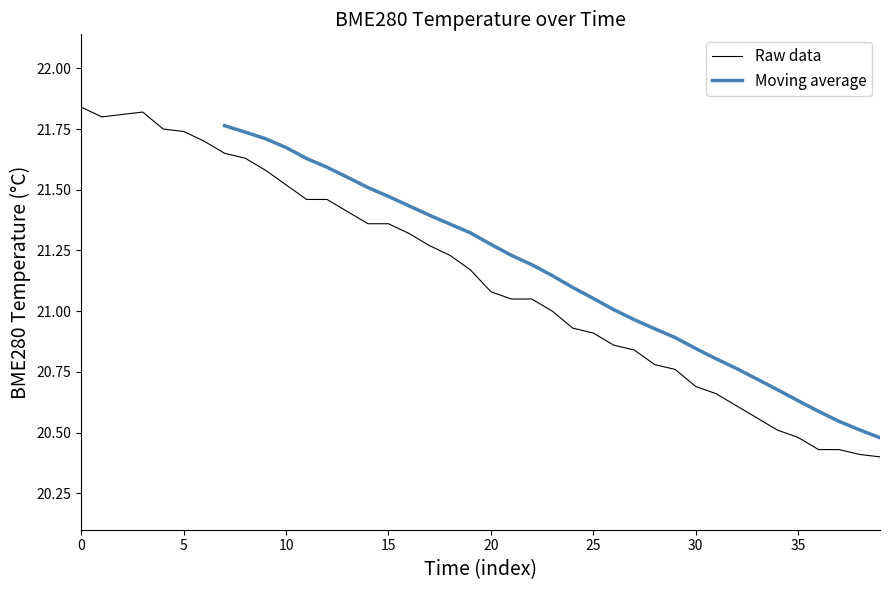

Reading left to right, transcribe all the data shown in this chart.

21.8	21.8	21.8	21.8	21.8	21.7	21.7	21.6	21.6	21.6	21.5	21.5	21.5	21.4	21.4	21.4	21.3	21.3	21.2	21.2	21.1	21.1	21.1	21.0	20.9	20.9	20.9	20.8	20.8	20.8	20.7	20.7	20.6	20.6	20.5	20.5	20.4	20.4	20.4	20.4